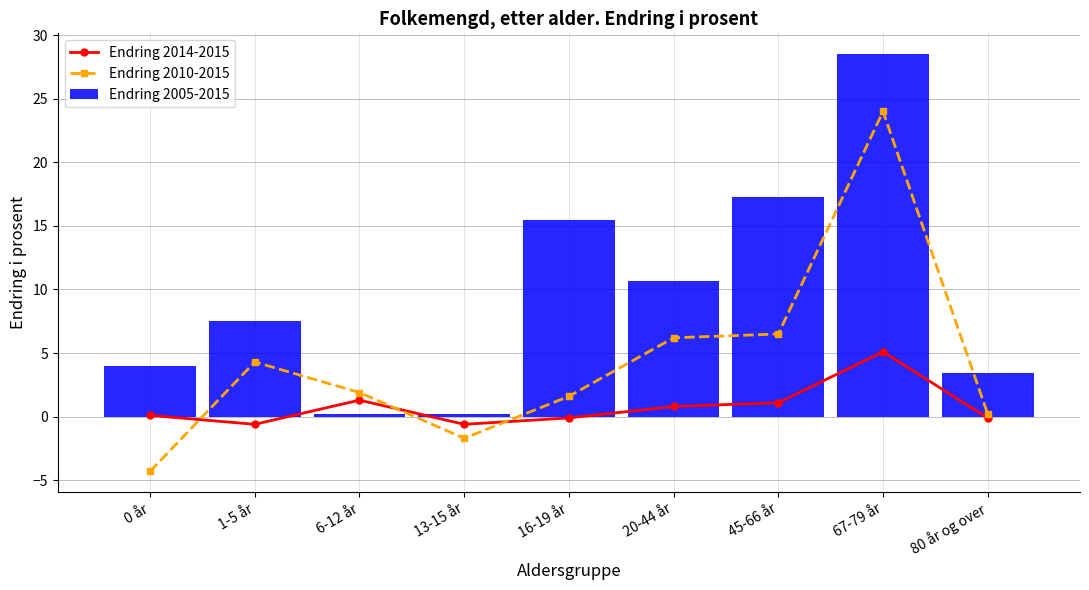

Rank the series at 20-44 år from lowest to highest value.

Endring 2014-2015, Endring 2010-2015, Endring 2005-2015